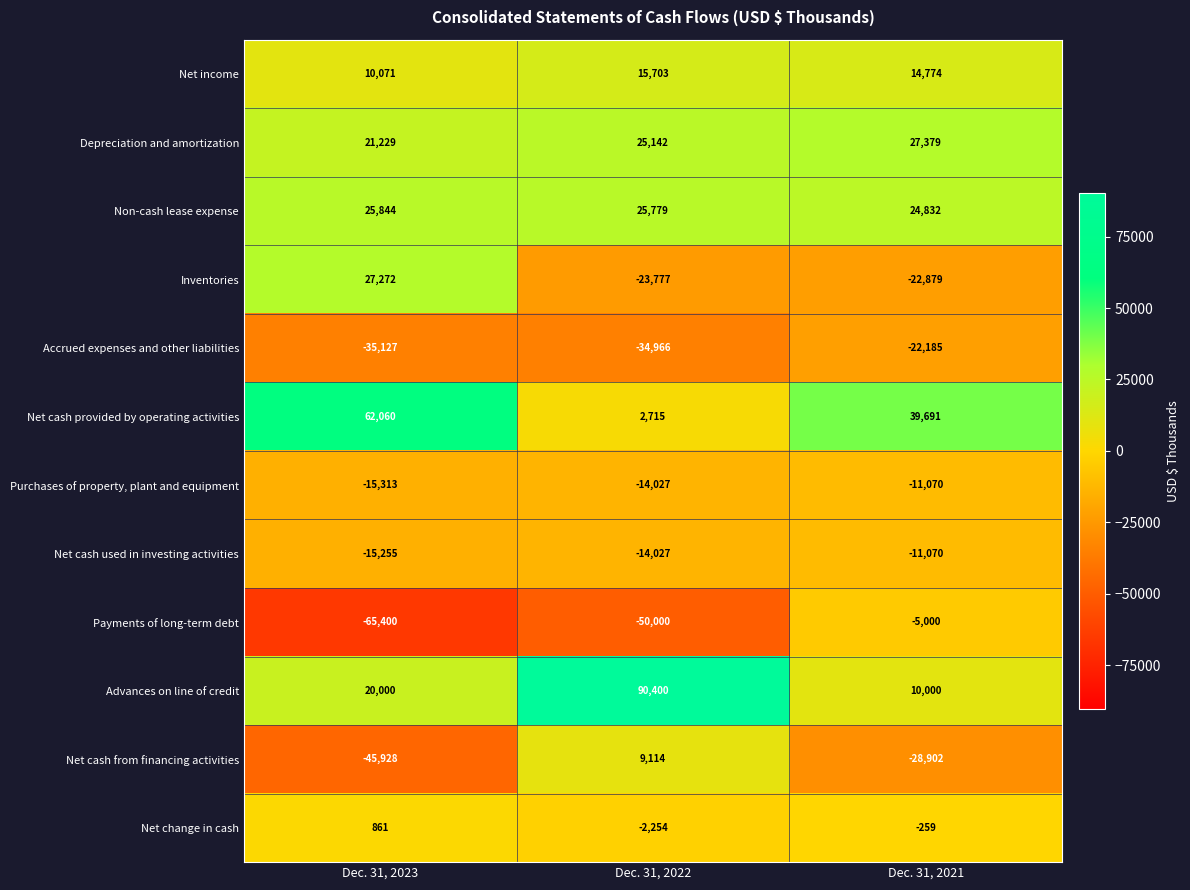

Rank the categories by Net cash from financing activities value from highest to lowest.

Dec. 31, 2022, Dec. 31, 2021, Dec. 31, 2023